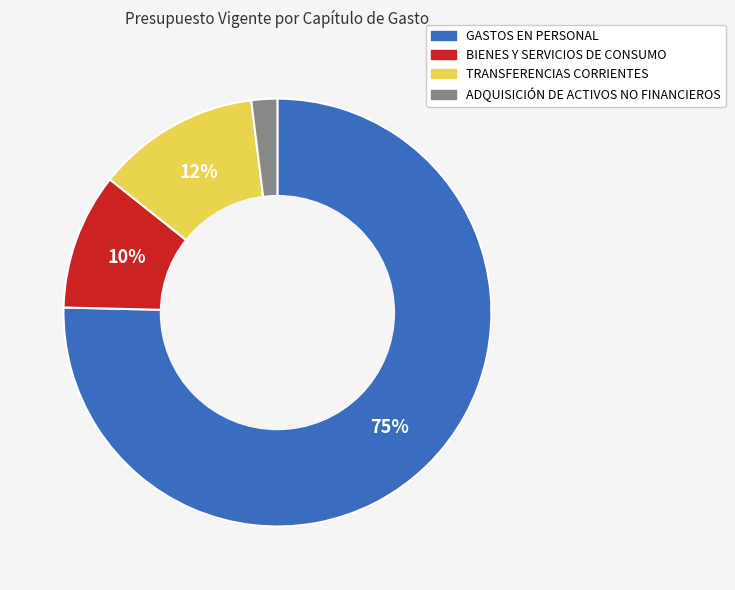

How many slices are in this pie chart?

4